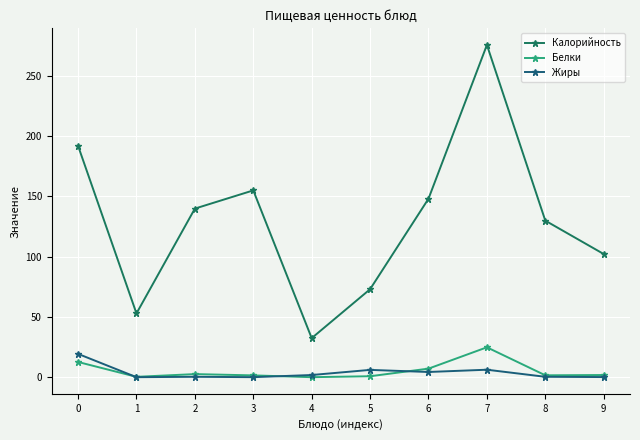

What is the spread (max minus min) of values at 2?

139.6